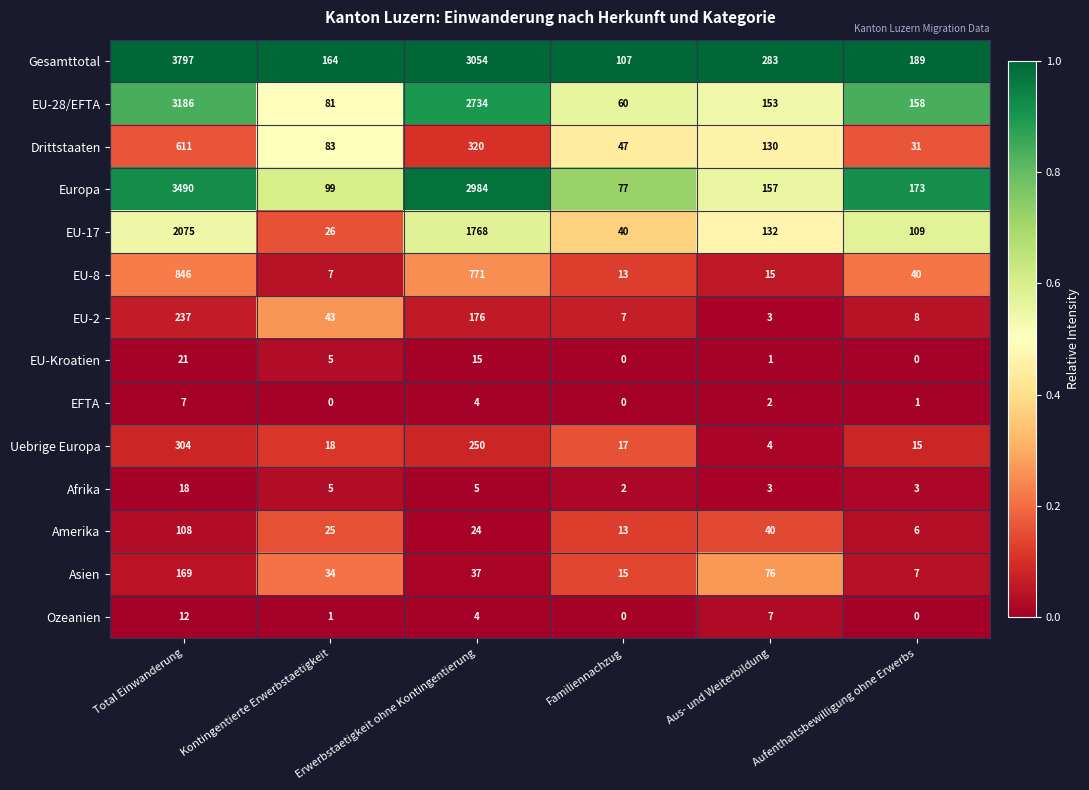

Rank the series by their maximum value, from lowest to highest.

EFTA, Ozeanien, Afrika, EU-Kroatien, Amerika, Asien, EU-2, Uebrige Europa, Drittstaaten, EU-8, EU-17, EU-28/EFTA, Europa, Gesamttotal